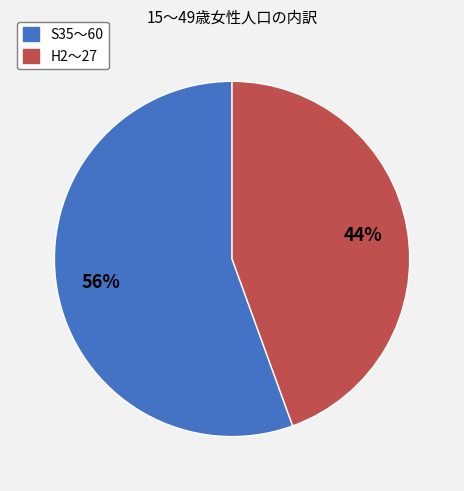

To the nearest percent, what is the average slice percentage?

50%